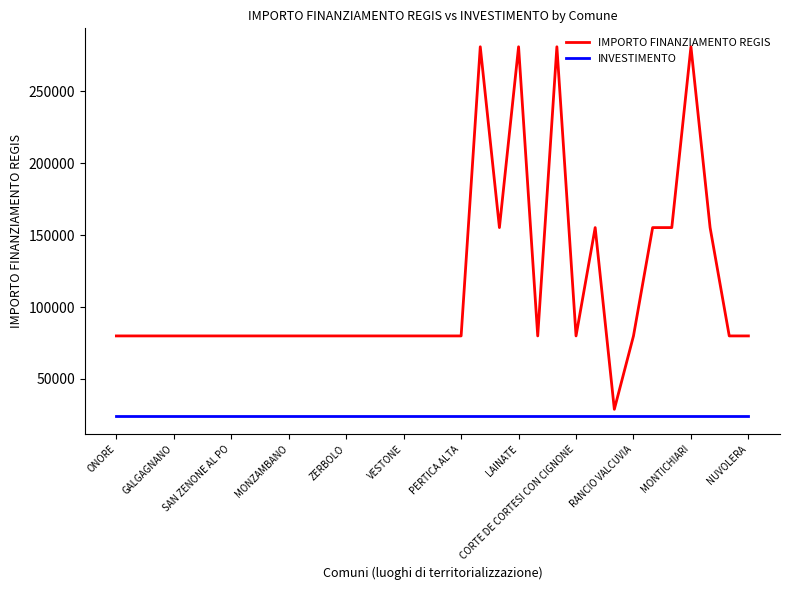

Which series has the largest total across all categories?

IMPORTO FINANZIAMENTO REGIS